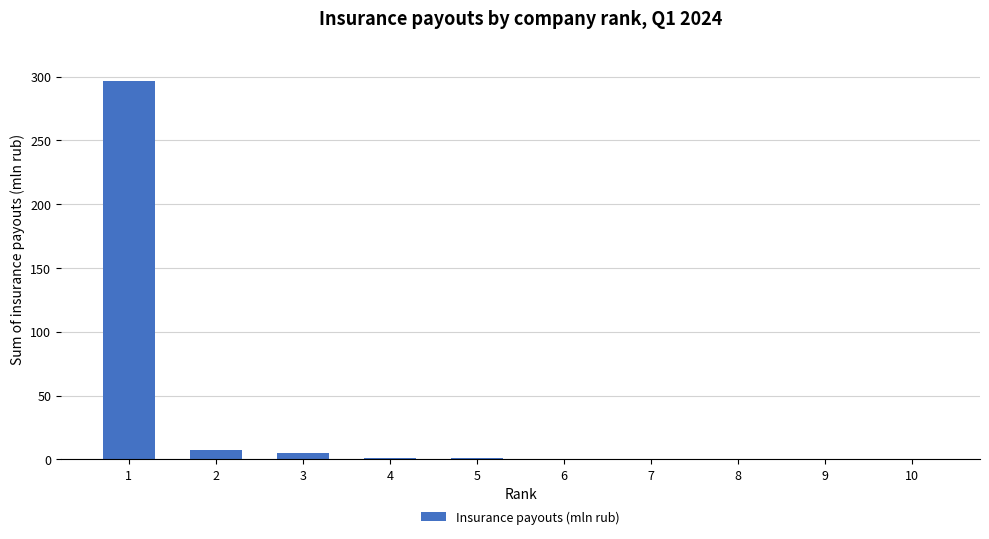

The chart shows a value of 7.5 at 2. True or false?

True